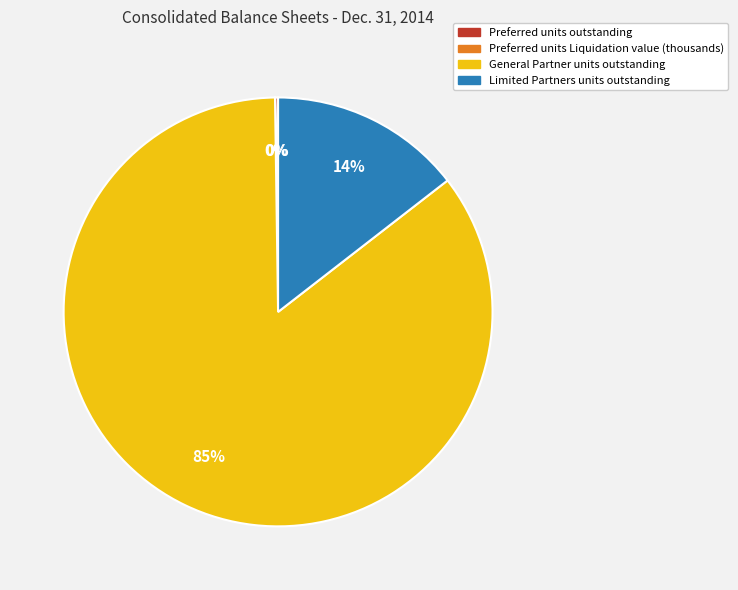

What is the largest slice in the pie chart?

General Partner units outstanding